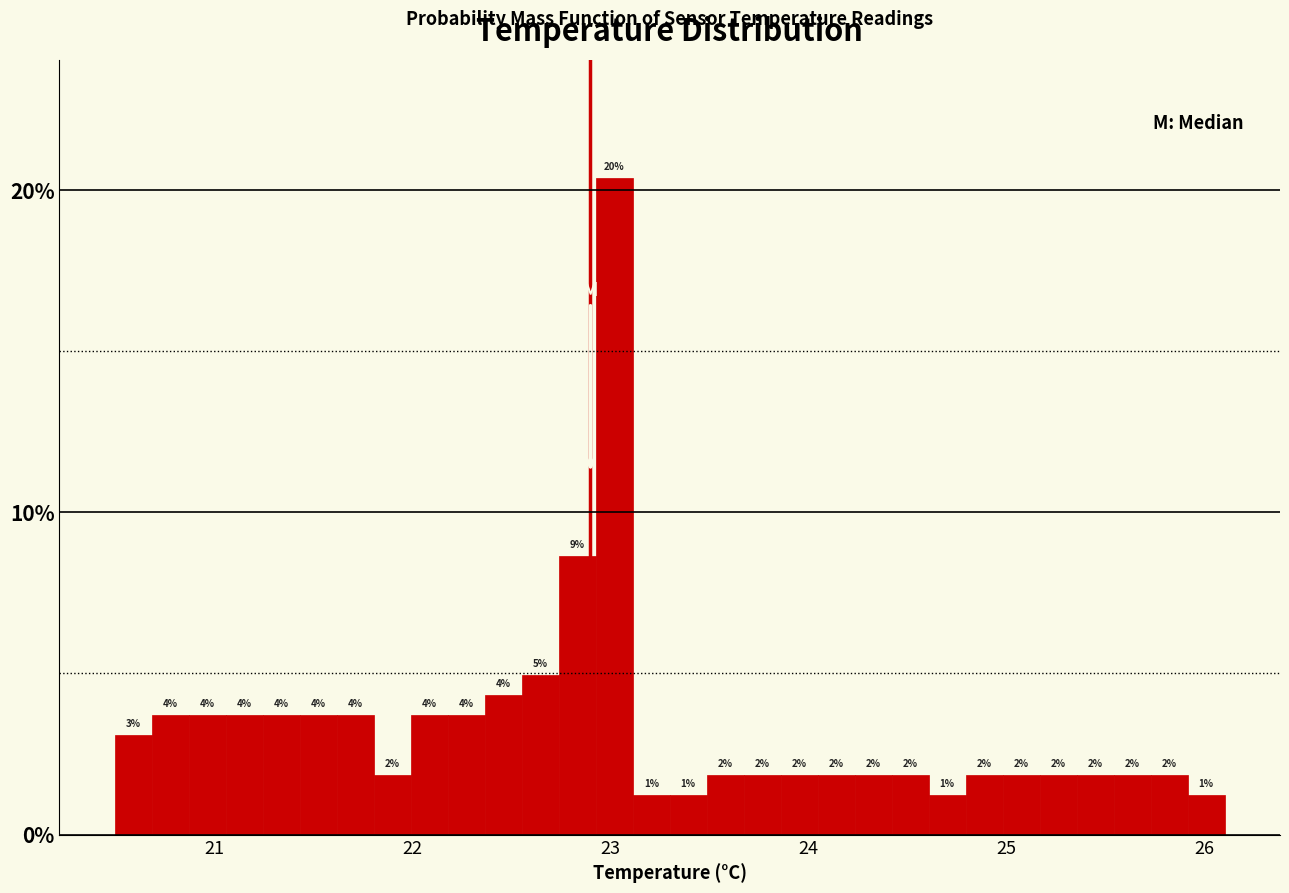

Around what value on the x-axis is the tallest bar? Give the approximate position of its centre, as read against the axis.

23.0